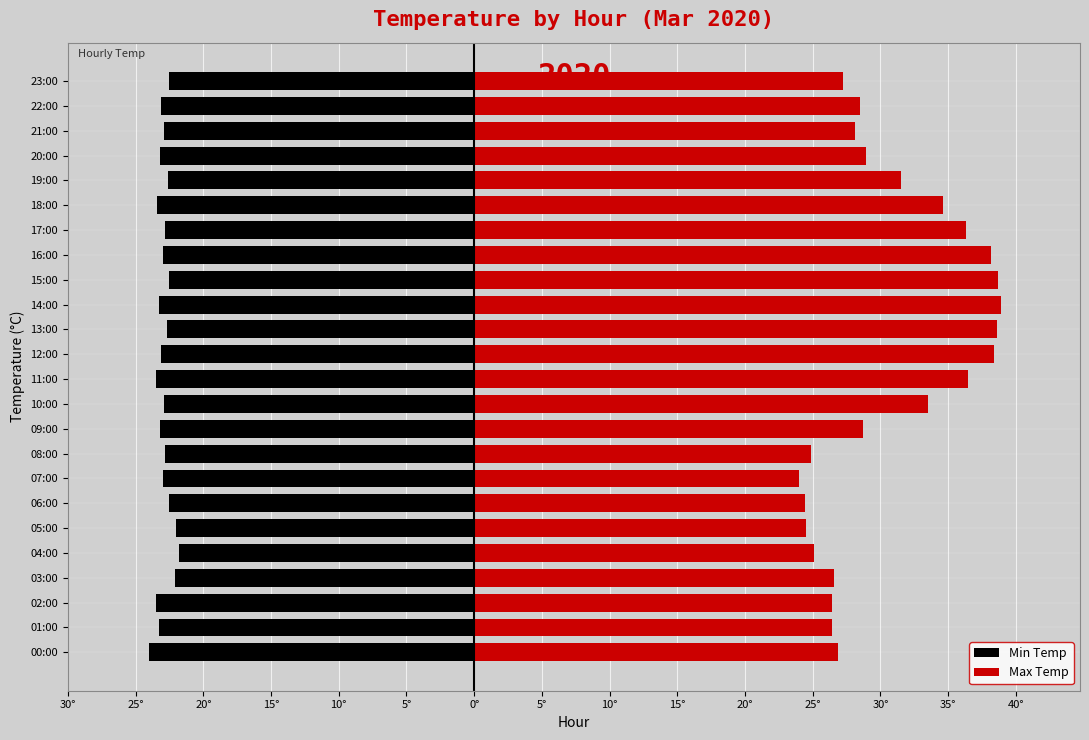

Which series has the widest spread of values?

Max Temp